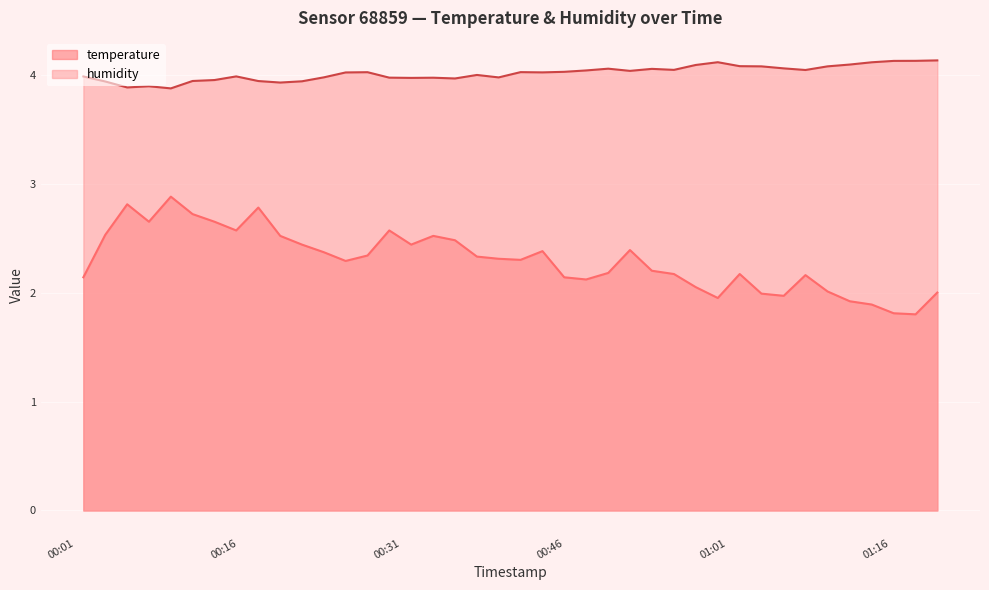

How many values in the temperature series exceed 2?

32